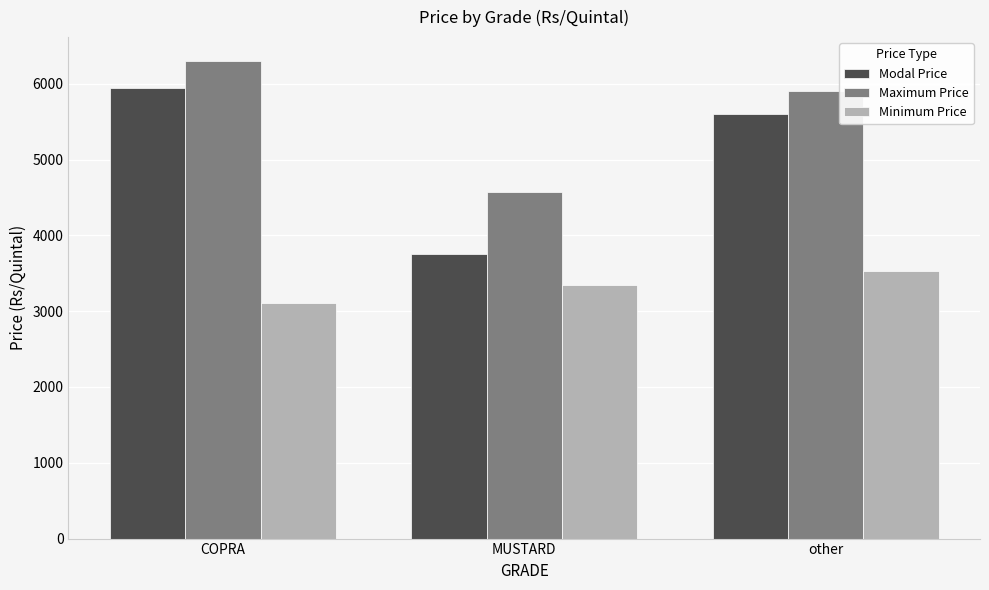

What is the greatest value displayed?

6300